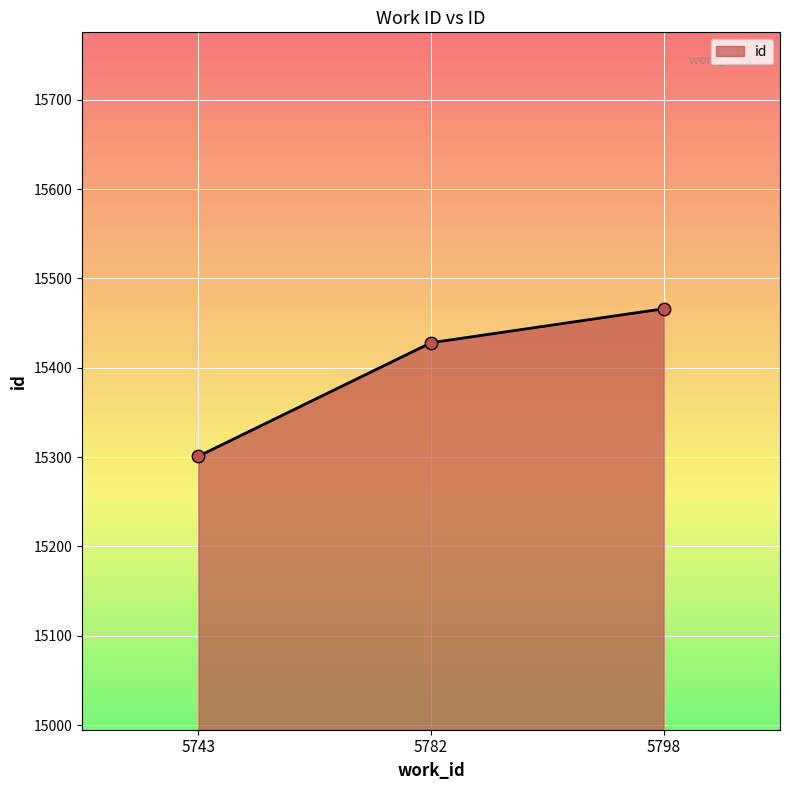

What is the ratio of the value at 5743 to the value at 5798?

1.0